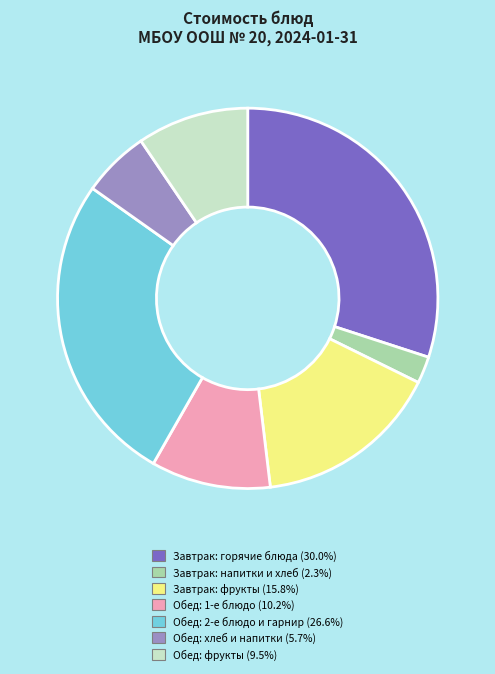

Count the number of slices in the pie.

7